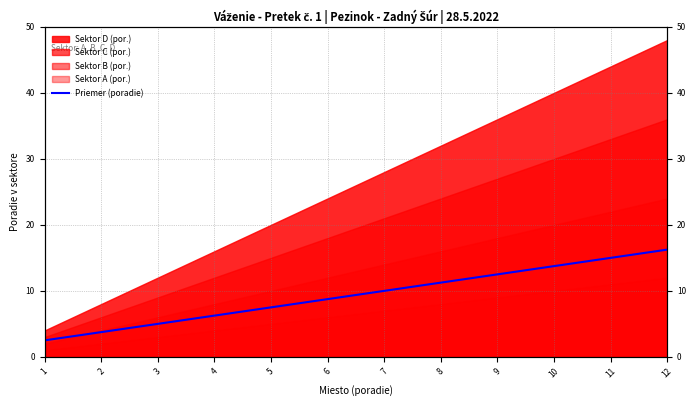

What value does the data have at 10?

13.8